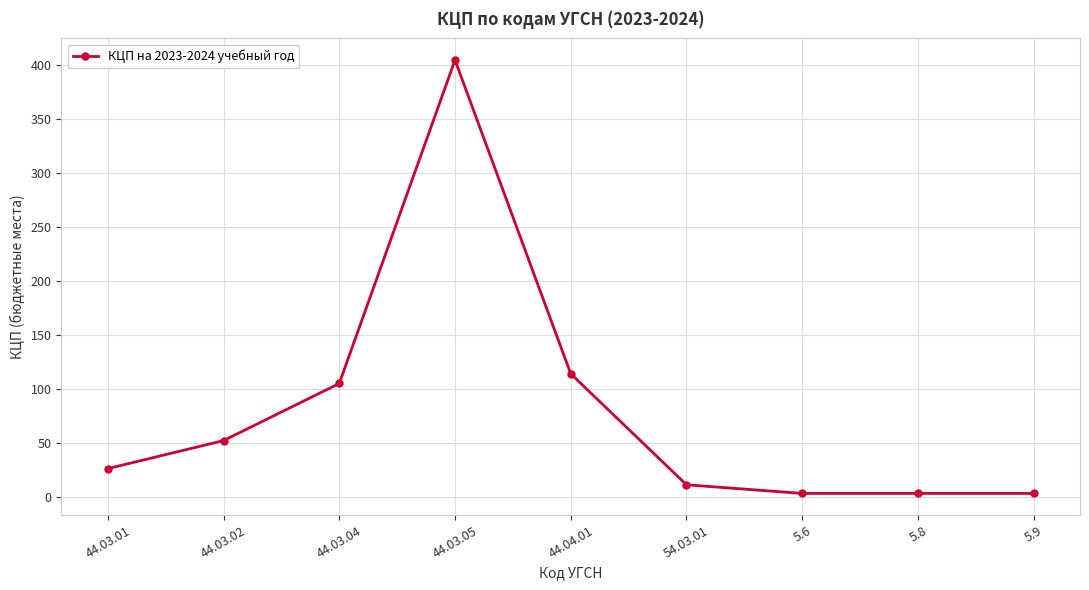

What is the sum of all values?

722